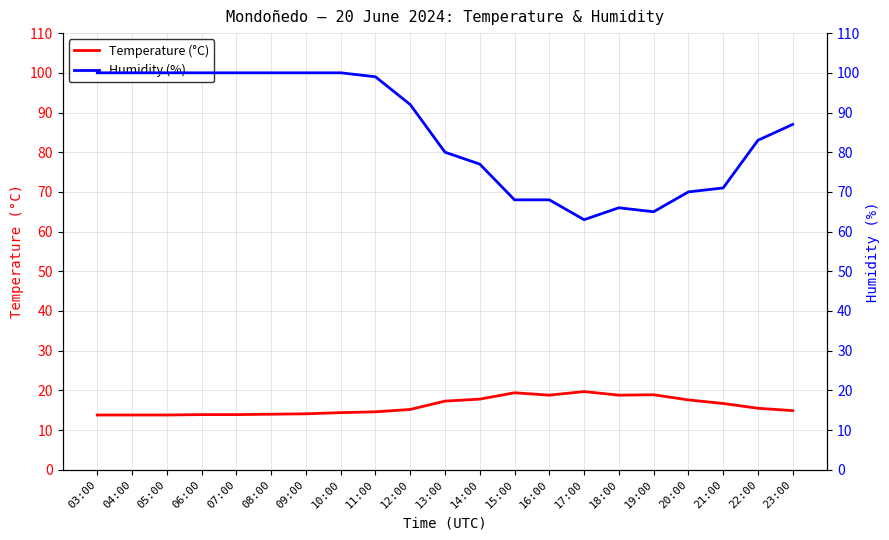

Reading left to right, transcribe all the data shown in this chart.

Temperature (°C): 13.8	13.8	13.8	13.9	13.9	14.0	14.1	14.4	14.6	15.2	17.3	17.8	19.4	18.8	19.7	18.8	18.9	17.6	16.7	15.5	14.9
Humidity (%): 100.0	100.0	100.0	100.0	100.0	100.0	100.0	100.0	99.0	92.0	80.0	77.0	68.0	68.0	63.0	66.0	65.0	70.0	71.0	83.0	87.0